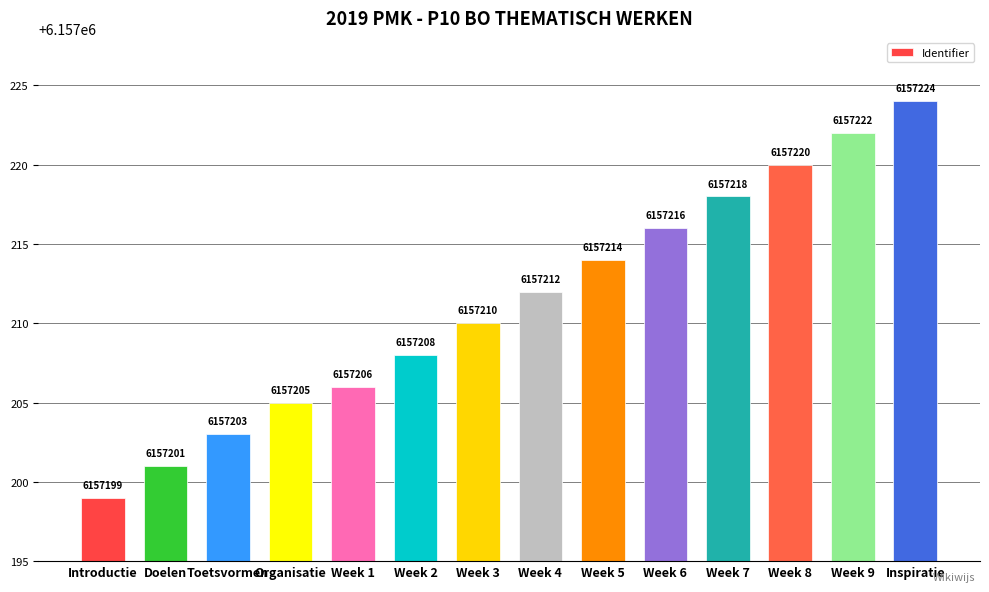

Rank the categories by value from highest to lowest.

Inspiratie, Week 9, Week 8, Week 7, Week 6, Week 5, Week 4, Week 3, Week 2, Week 1, Organisatie, Toetsvormen, Doelen, Introductie